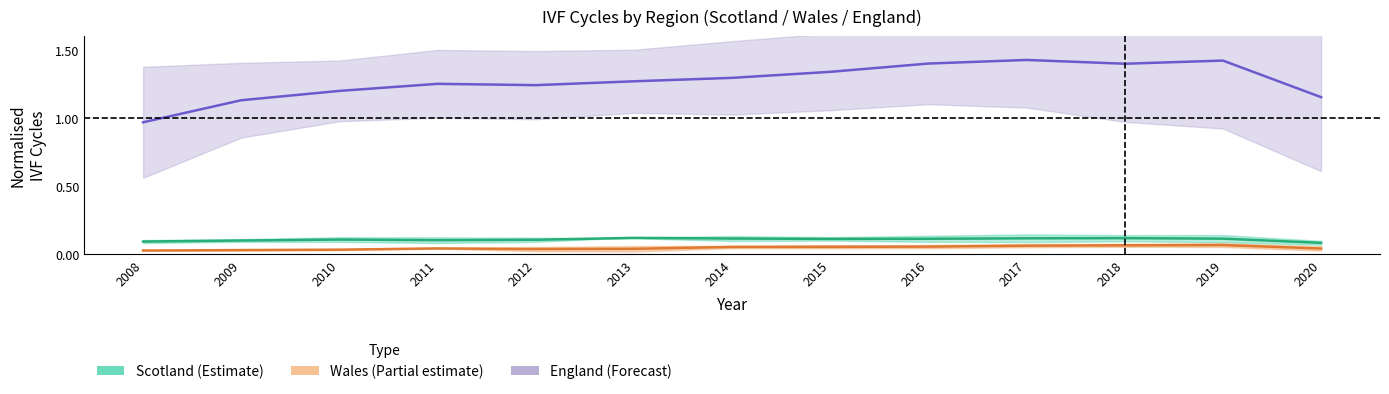

Reading right to left, list all the values displayed in this chart.

Scotland - midline: 0.1	0.1	0.1	0.1	0.1	0.1	0.1	0.1	0.1	0.1	0.1	0.1	0.1
Wales - midline: 0.0	0.1	0.1	0.1	0.1	0.1	0.1	0.0	0.0	0.0	0.0	0.0	0.0
England - midline: 1.2	1.4	1.4	1.4	1.4	1.3	1.3	1.3	1.2	1.2	1.2	1.1	1.0